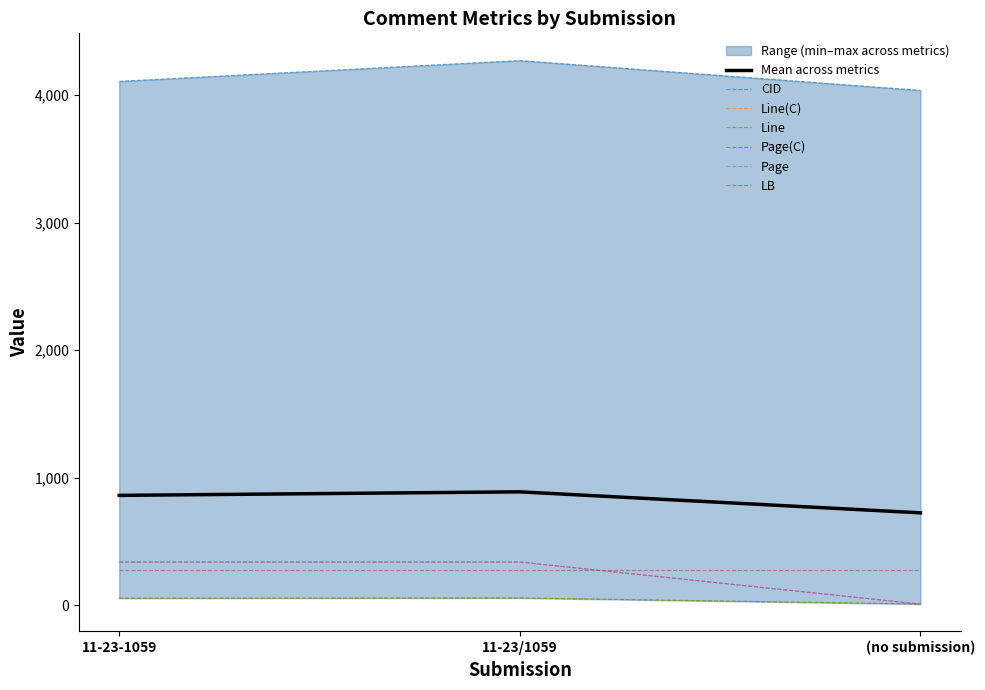

Is this an area chart (filled region under the line)?

No